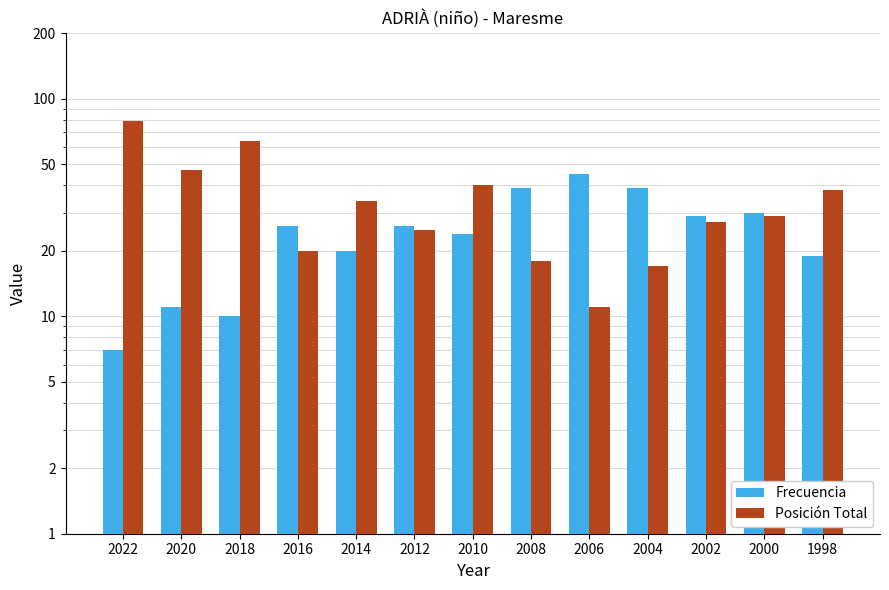

What is the value of the Posición Total bar at the 9th from the left?

11